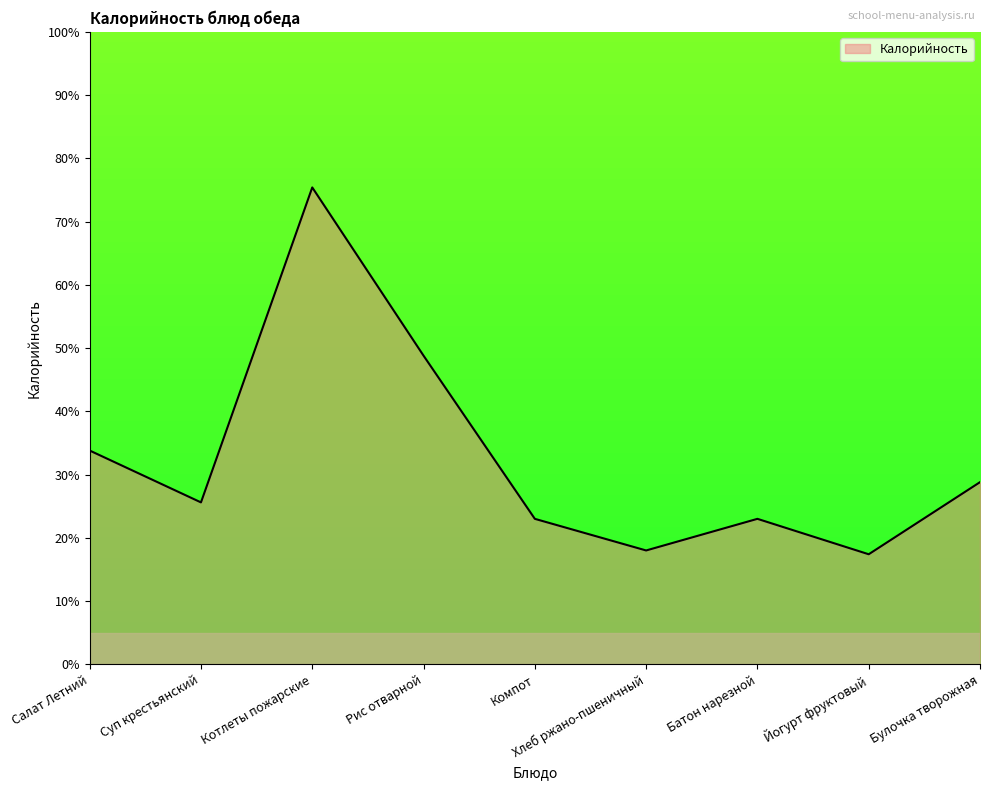

Reading left to right, what are all the values shown in this chart?

Салат Летний=33.8	Суп крестьянский=25.6	Котлеты пожарские=75.4	Рис отварной=48.8	Компот=23.0	Хлеб ржано-пшеничный=18.0	Батон нарезной=23.0	Йогурт фруктовый=17.4	Булочка творожная=28.8